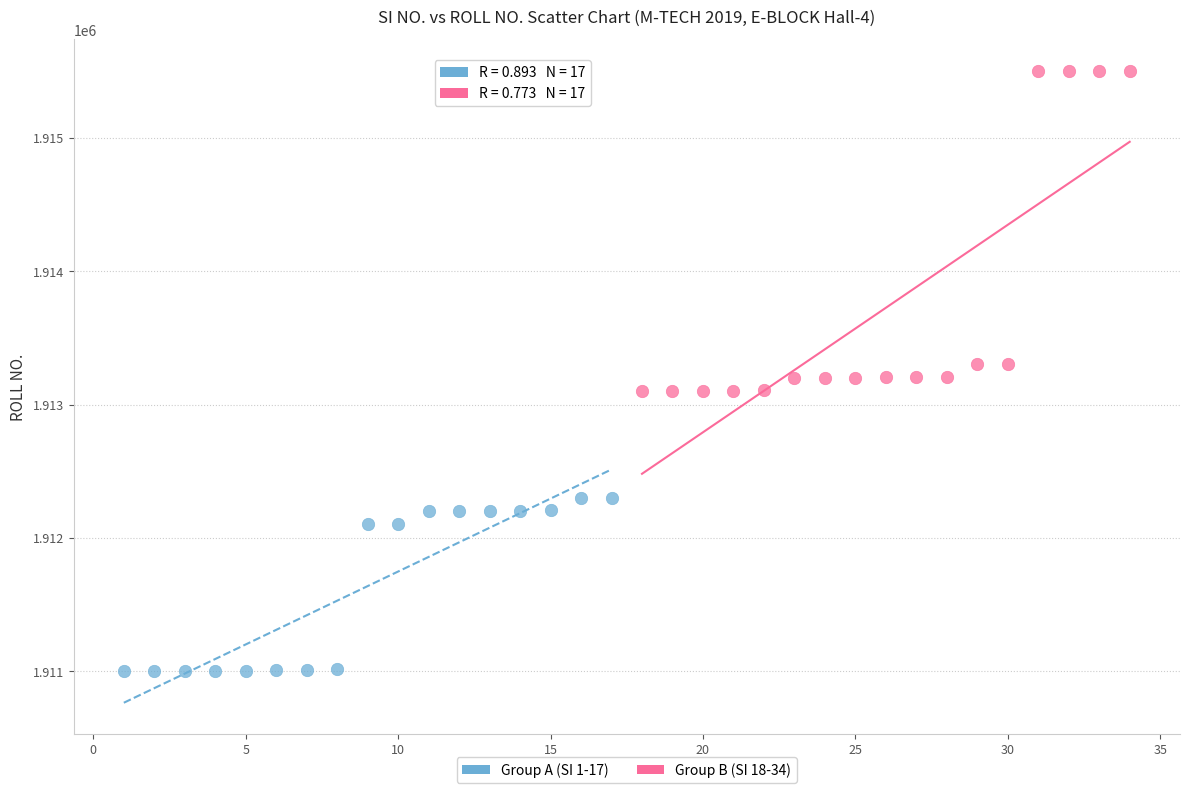

Which series contains the highest Y value?

Group B (SI 18-34)